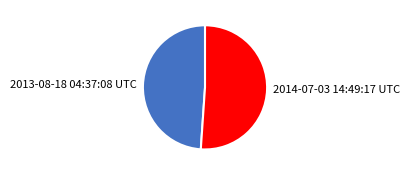

What is the largest slice in the pie chart?

2014-07-03 14:49:17 UTC